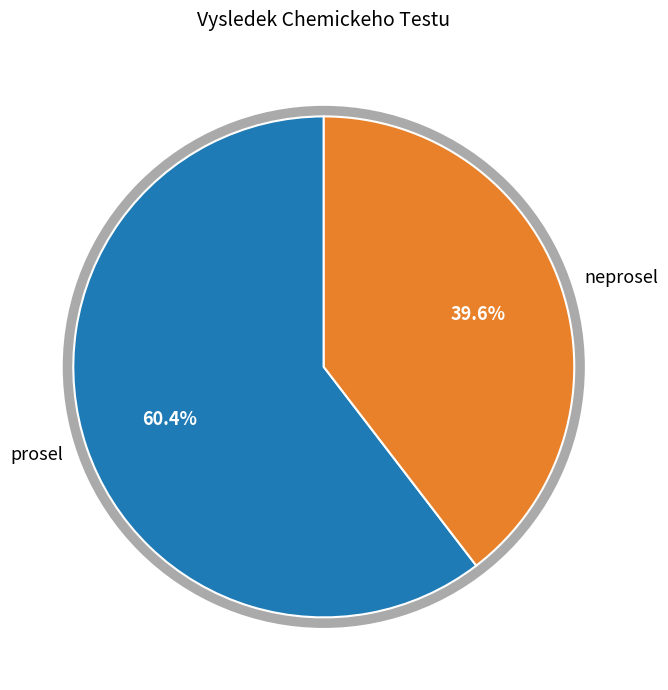

To the nearest percent, what is the average slice percentage?

50%